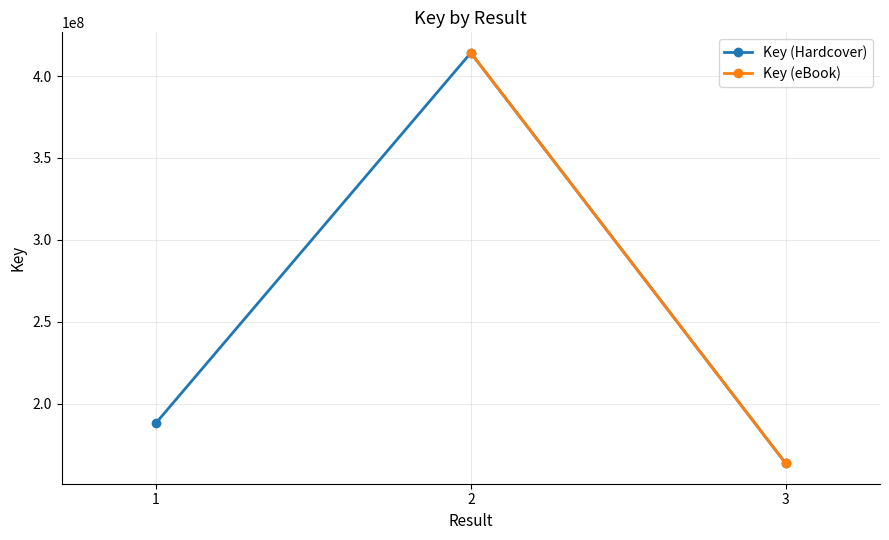

List the labels in order of value, smallest first.

3, 1, 2